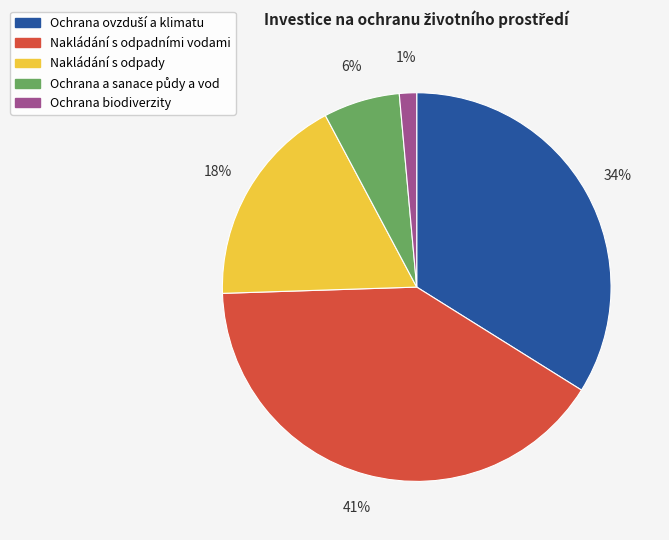

Does Nakládání s odpady account for over 50% of the chart?

No